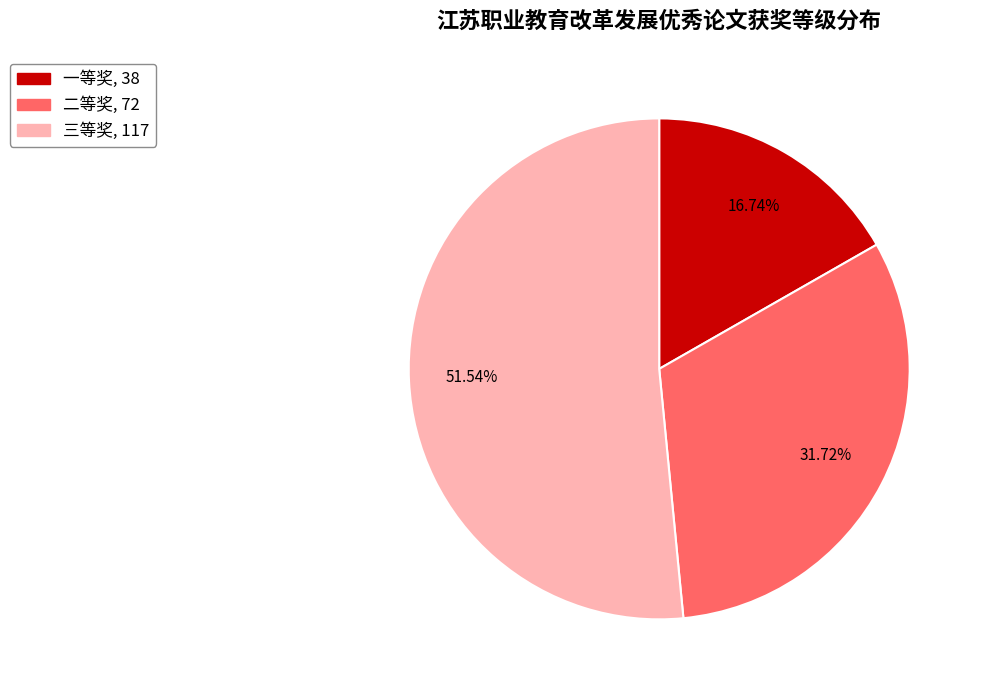

Is it true that 一等奖 is 7% of the pie?

False